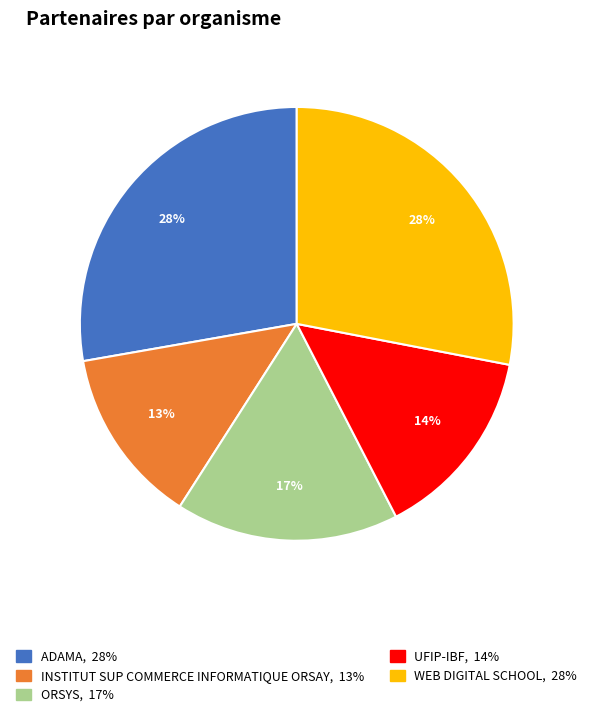

Is the sum of INSTITUT SUP COMMERCE INFORMATIQUE ORSAY and ADAMA greater than half?

No